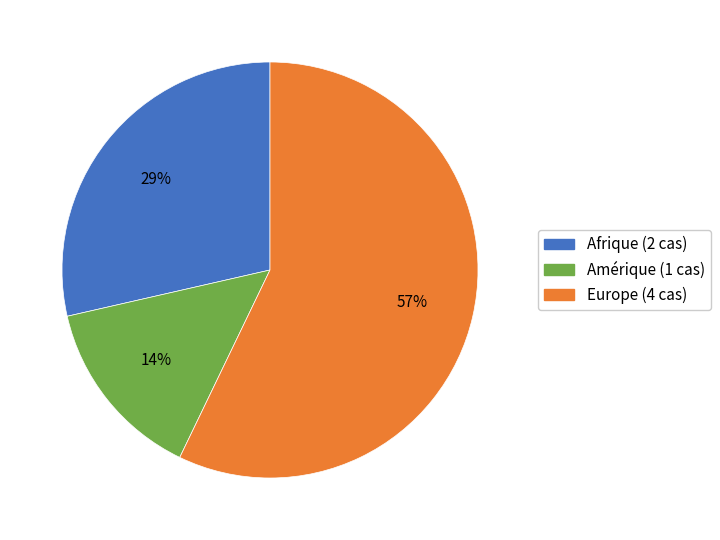

Combined, do Afrique and Amérique account for over 50%?

No